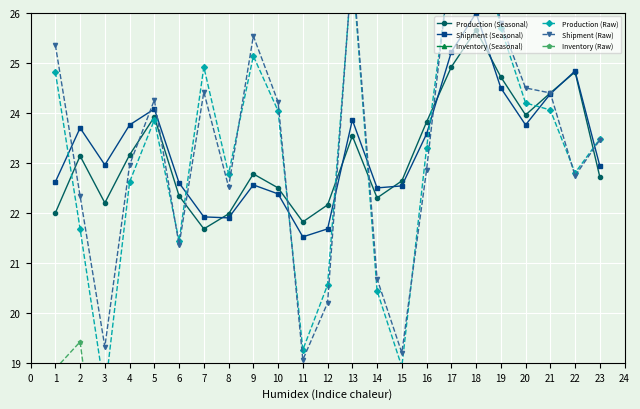

What are all the series names shown in the legend?

Production (Seasonal), Shipment (Seasonal), Inventory (Seasonal), Production (Raw), Shipment (Raw), Inventory (Raw)